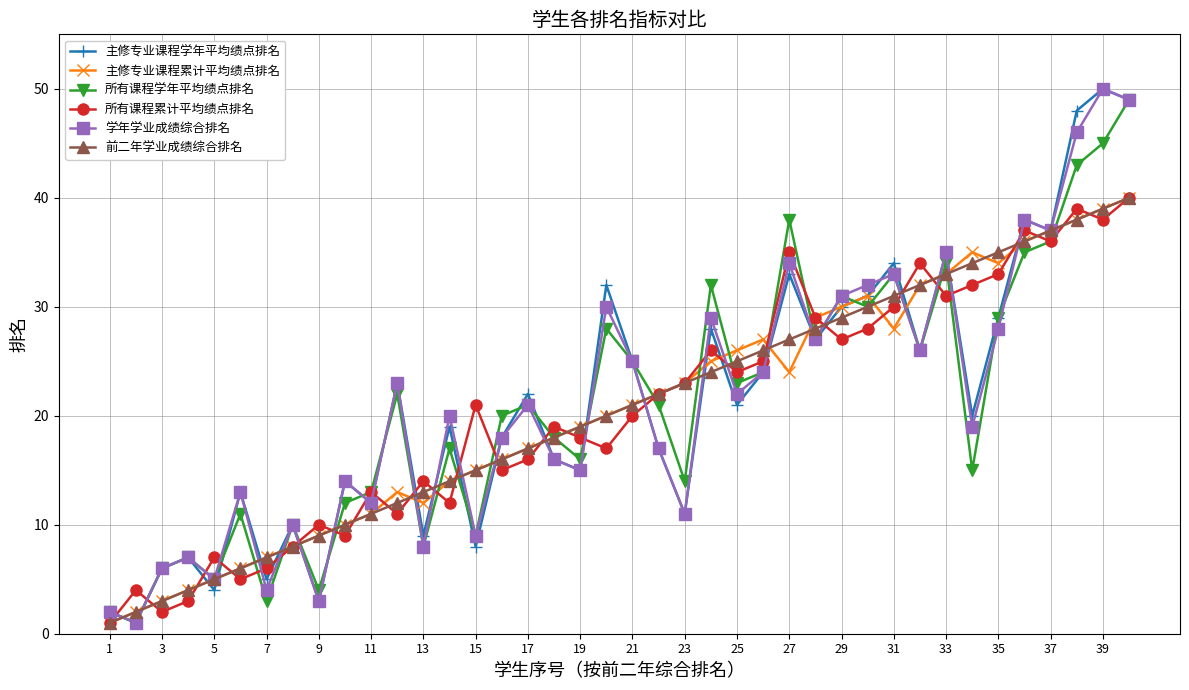

How many categories are shown in the chart?

40